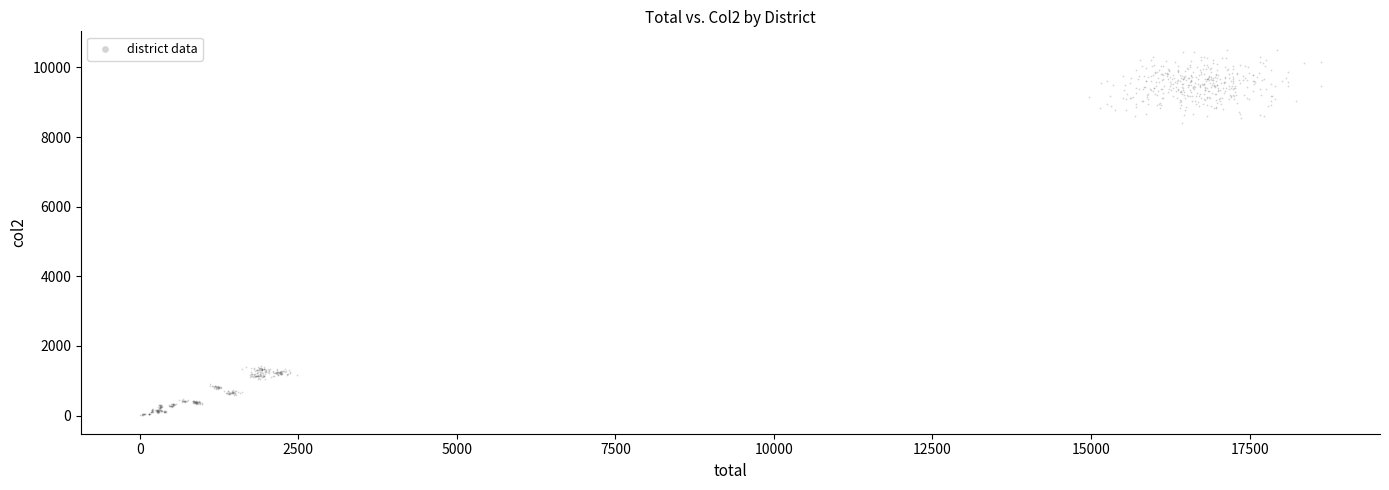

What is the range of X values (max minus min)?

18620.1